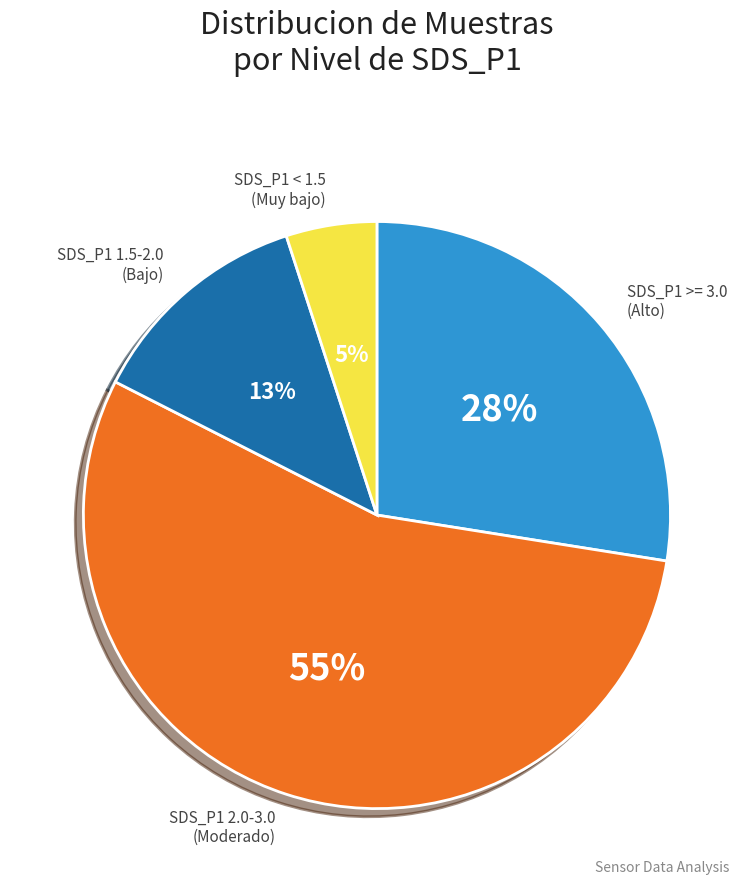

Is there any slice that represents more than half of the pie?

Yes